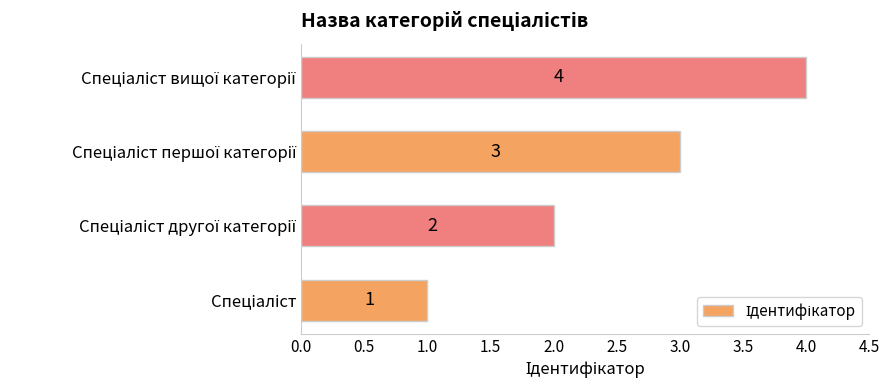

How many values are between 2 and 4?

3